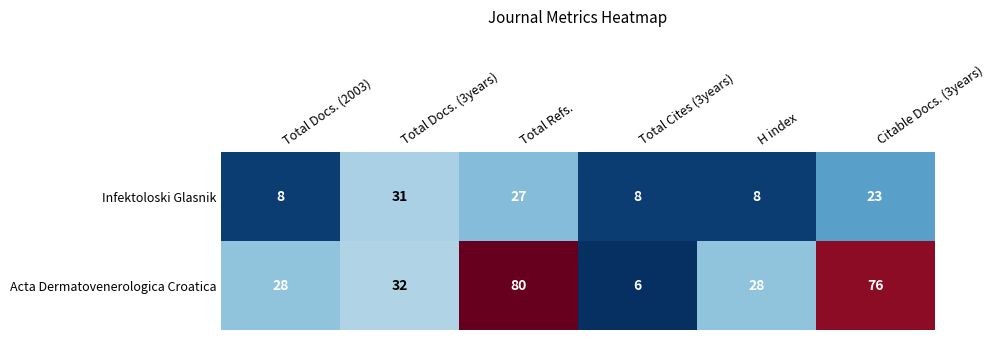

True or false: Acta Dermatovenerologica Croatica has a value of 32 at Total Docs. (3years).

True